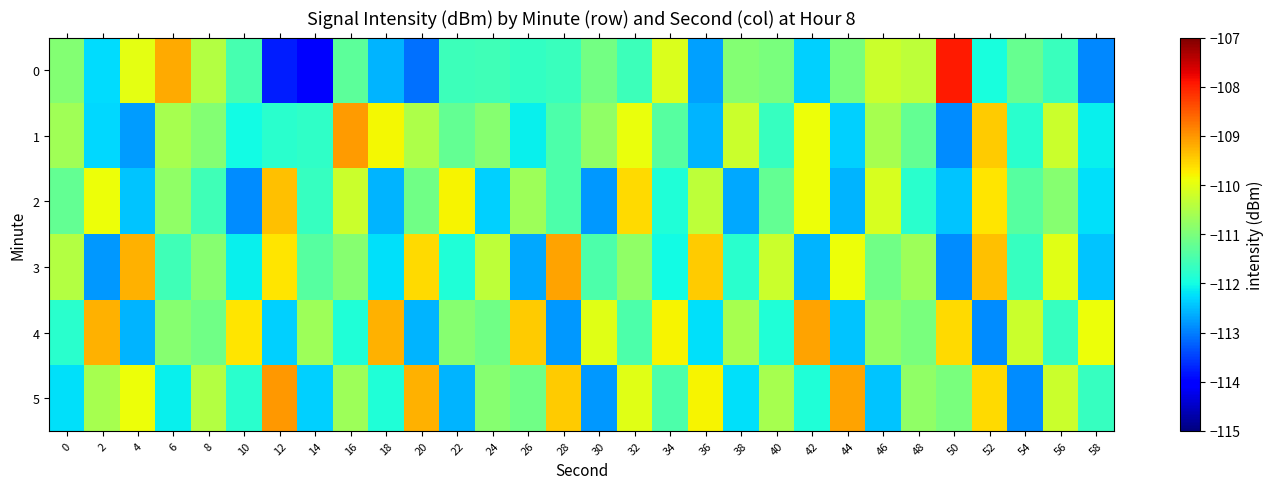

Which has a higher value, 46 or 16?

46